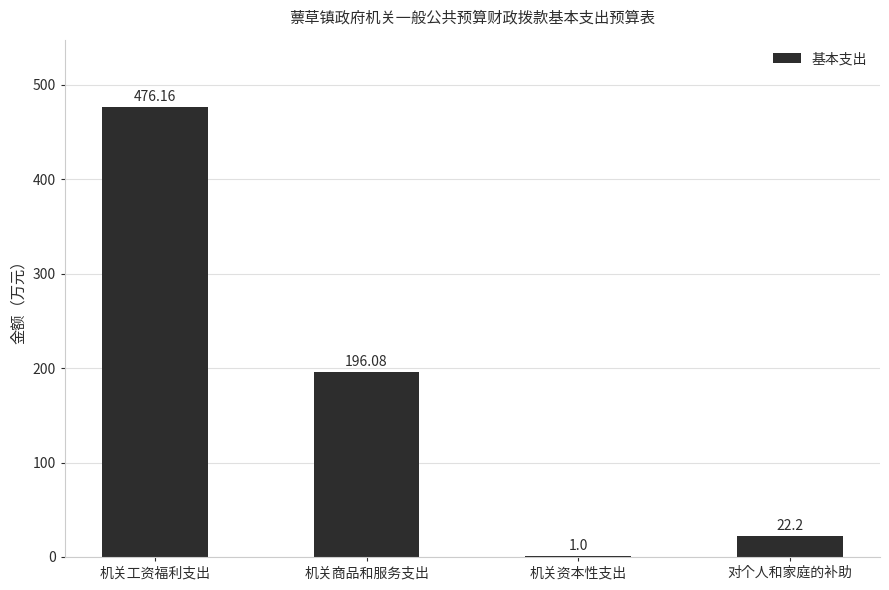

At which label is the value closest to 238?

机关商品和服务支出